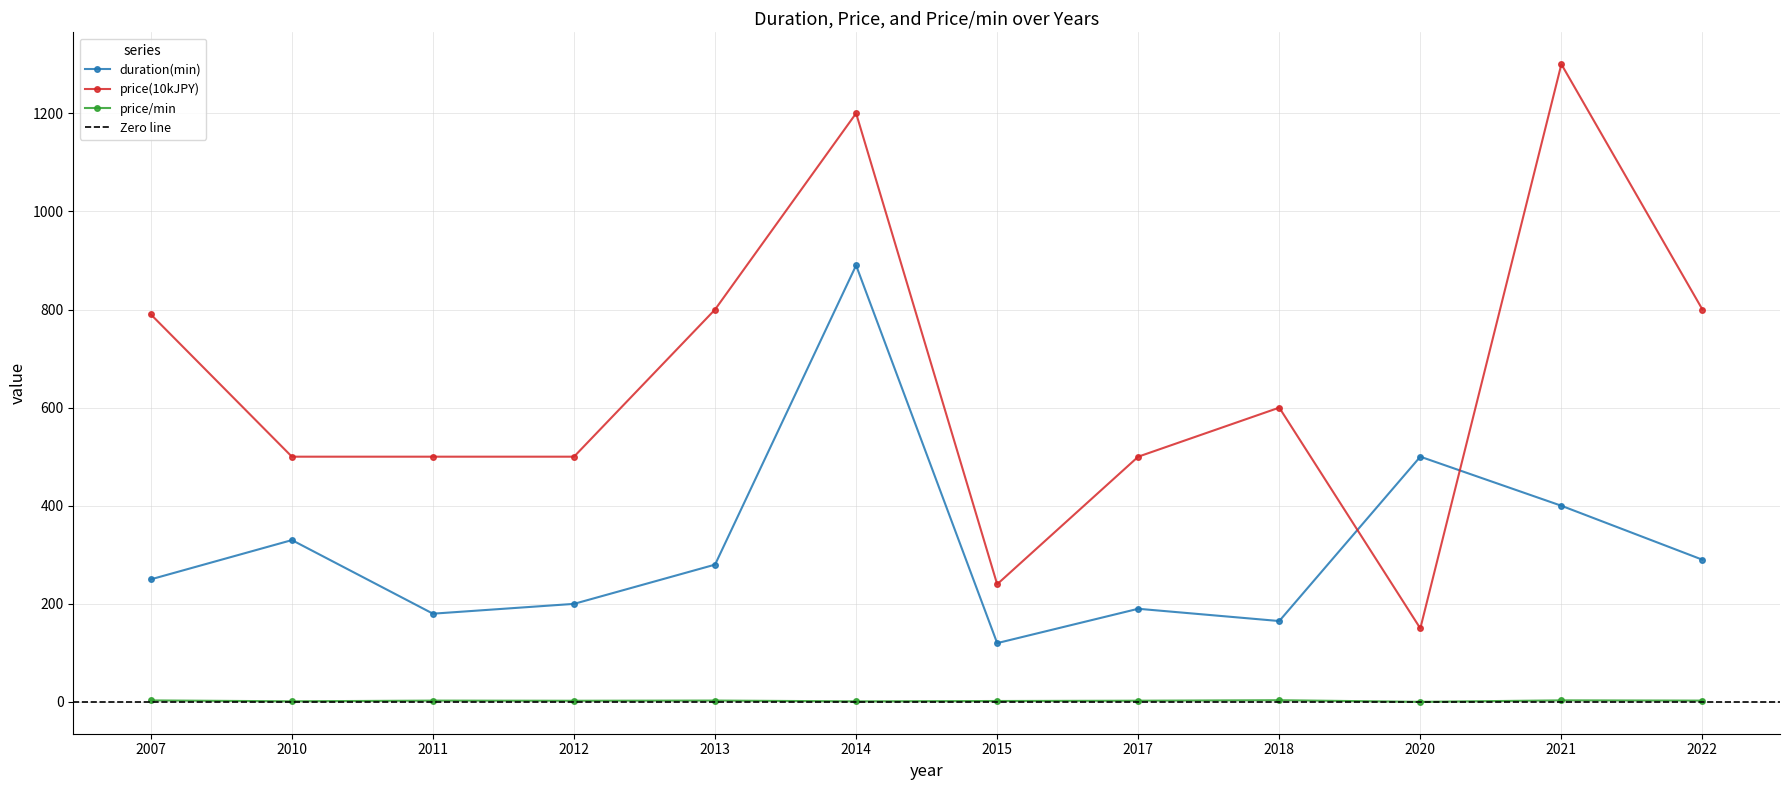

Reading left to right, extract all data points from this chart.

duration(min): 2007=250.0	2010=330.0	2011=180.0	2012=200.0	2013=280.0	2014=890.0	2015=120.0	2017=190.0	2018=165.0	2020=500.0	2021=400.0	2022=290.0
price(10kJPY): 2007=790.0	2010=500.0	2011=500.0	2012=500.0	2013=800.0	2014=1200.0	2015=240.0	2017=500.0	2018=600.0	2020=150.0	2021=1300.0	2022=800.0
price/min: 2007=3.2	2010=1.4	2011=2.8	2012=2.5	2013=2.9	2014=1.3	2015=2.0	2017=2.6	2018=3.6	2020=0.3	2021=3.3	2022=2.8